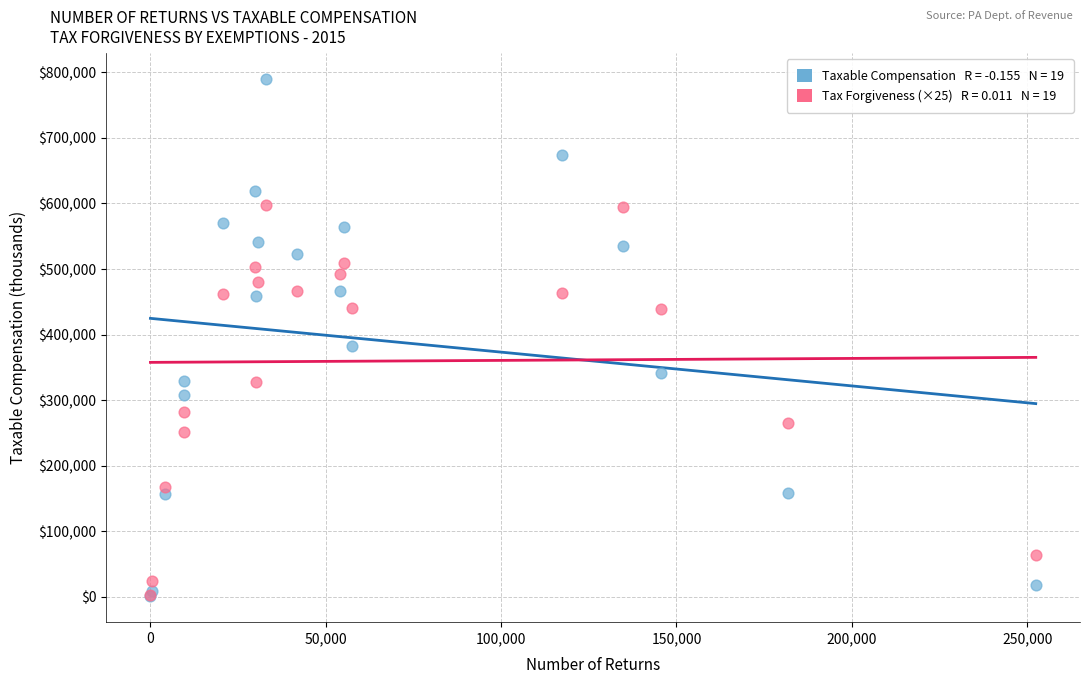

Across all series, what Y value is closest to 395483?

382697